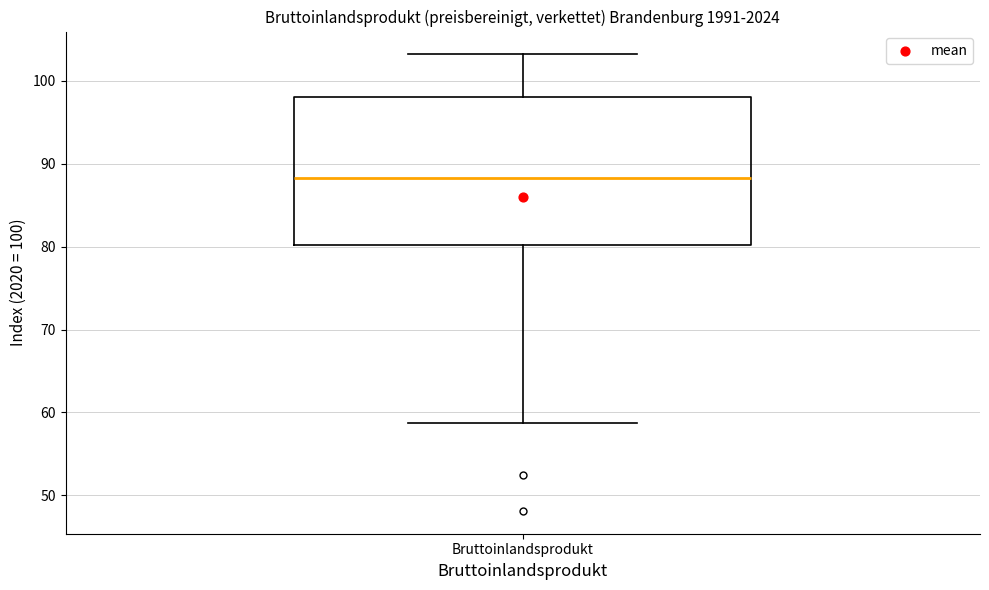

Where does the median line of the box for Bruttoinlandsprodukt sit on the y-axis? The values are not printed on the chart, so give them approximately, as read against the axis.

88